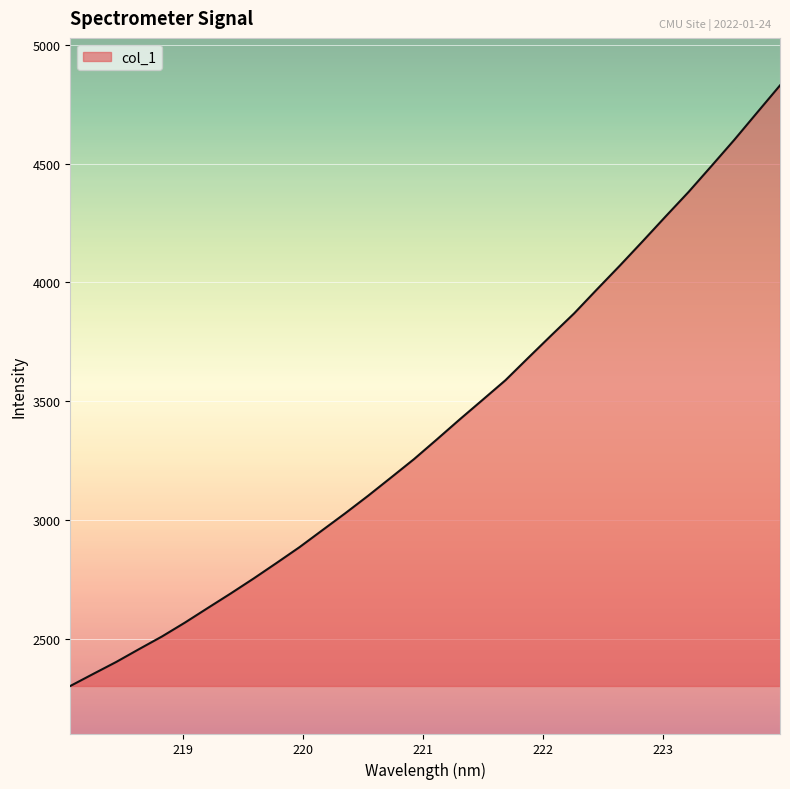

What is the greatest value displayed?

4829.3